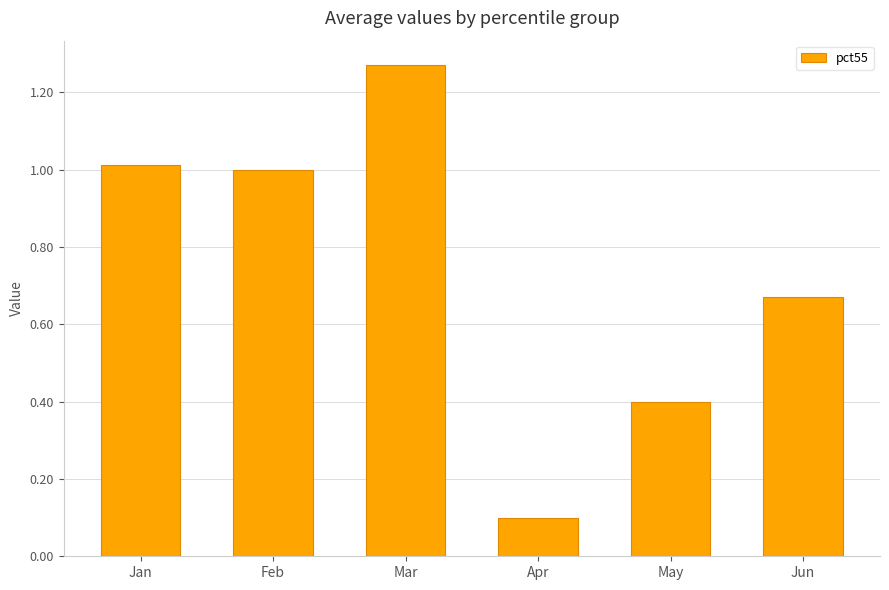

Rank the categories by value from lowest to highest.

Apr, May, Jun, Feb, Jan, Mar